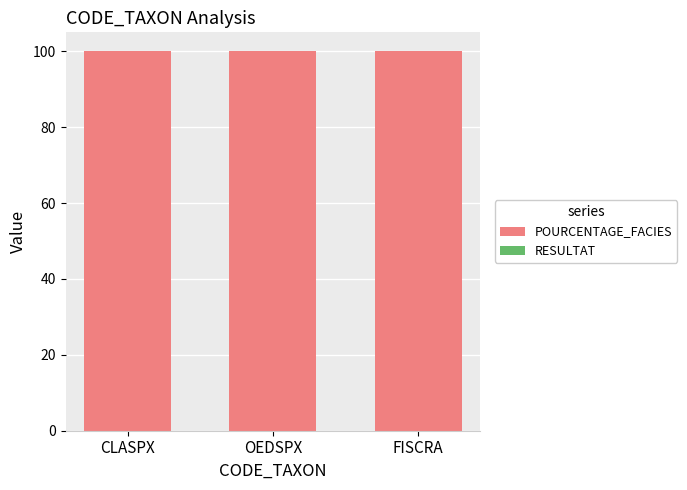

What is the maximum value for POURCENTAGE_FACIES?

100.0